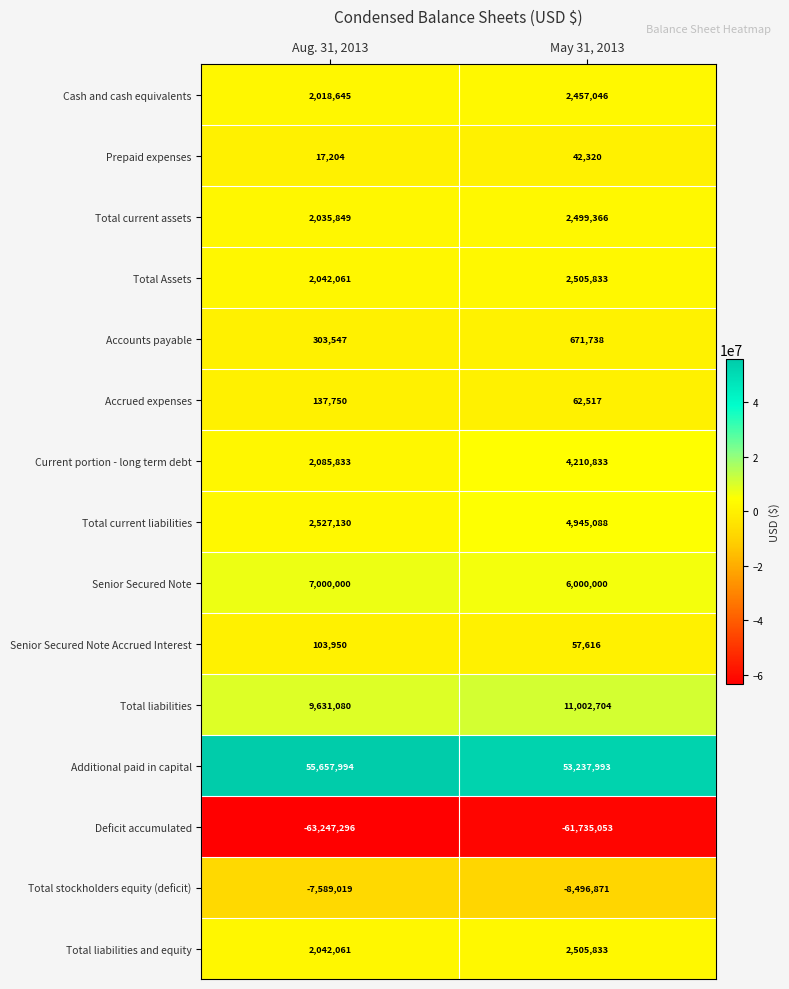

At which label is Prepaid expenses closest to 29762?

Aug. 31, 2013